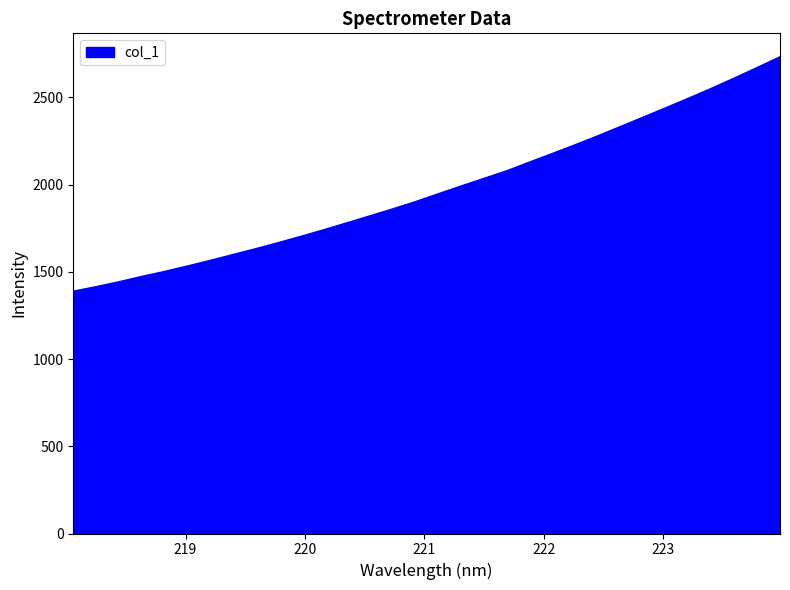

What is the smallest value displayed?

1387.1